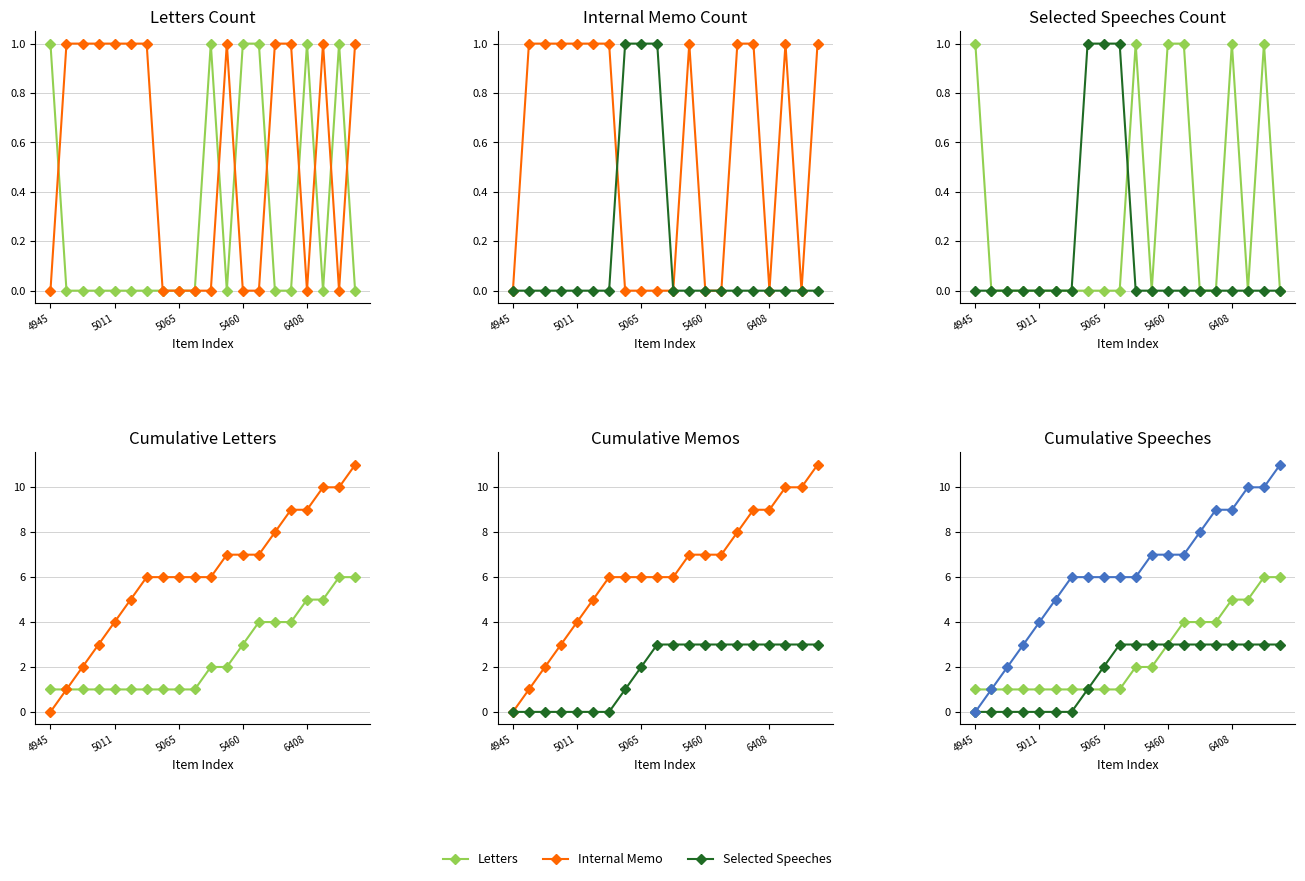

What is the maximum value for Letters?

6